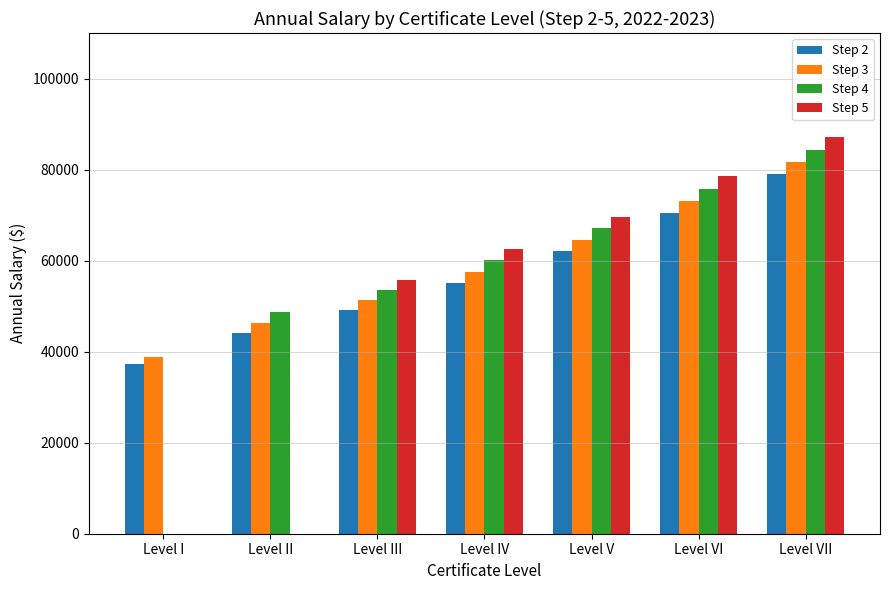

What is the difference between the maximum and minimum values in the Step 2 series?

41597.1